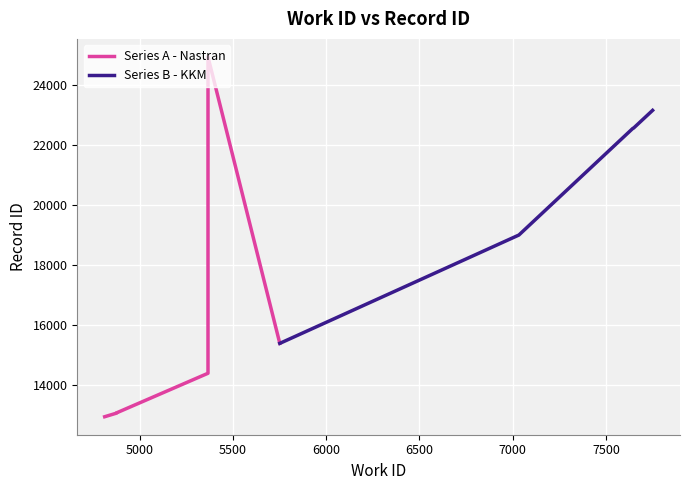

Reading left to right, list all the values displayed in this chart.

12930	13049	13057	14379	15376	18988	22544	22554	23145	24928